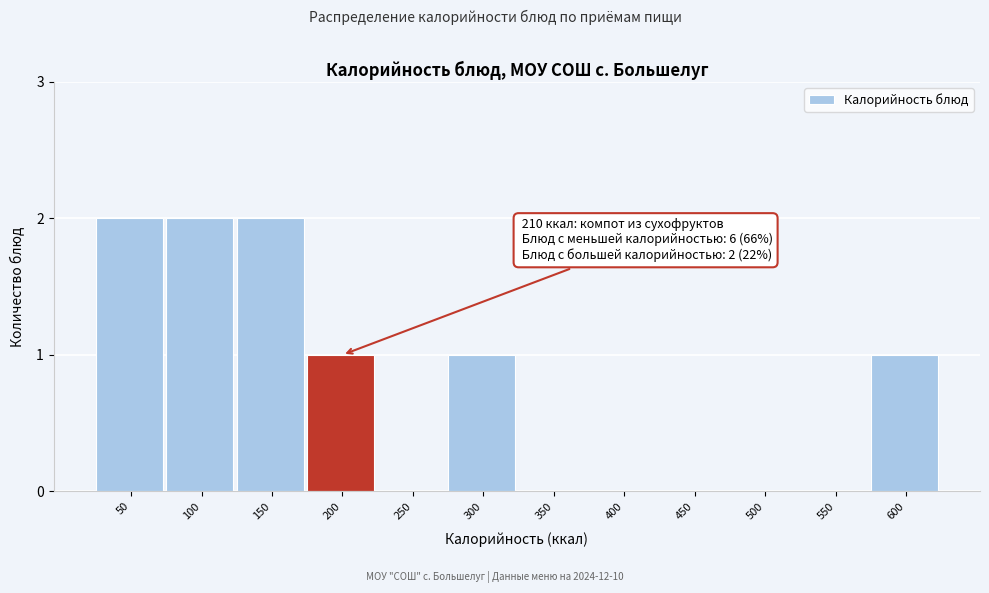

Reading left to right, extract all data points from this chart.

50=2	100=2	150=2	200=1	250=0	300=1	350=0	400=0	450=0	500=0	550=0	600=1